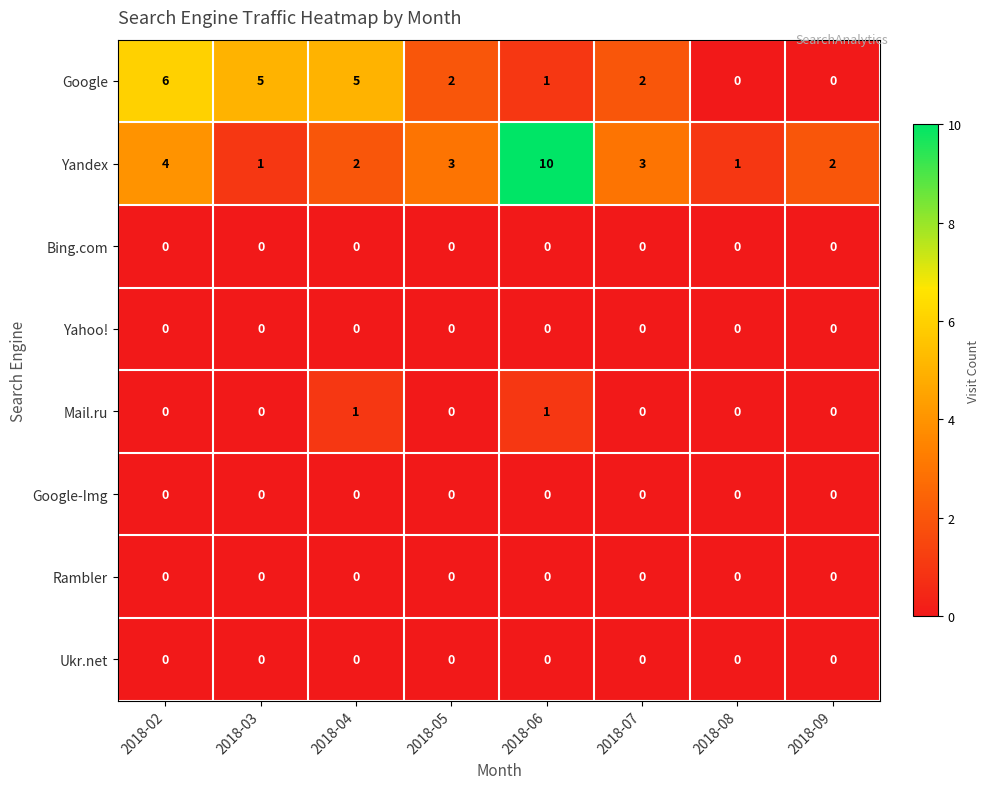

What is the total value across all series at 2018-08?

1